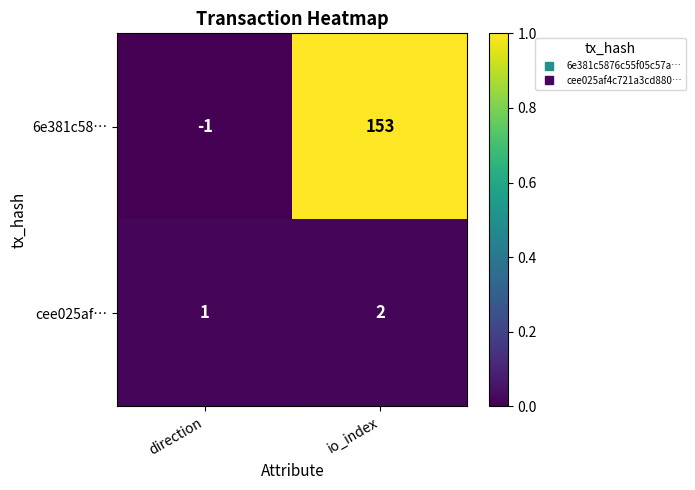

What is the total value across all series at io_index?

155